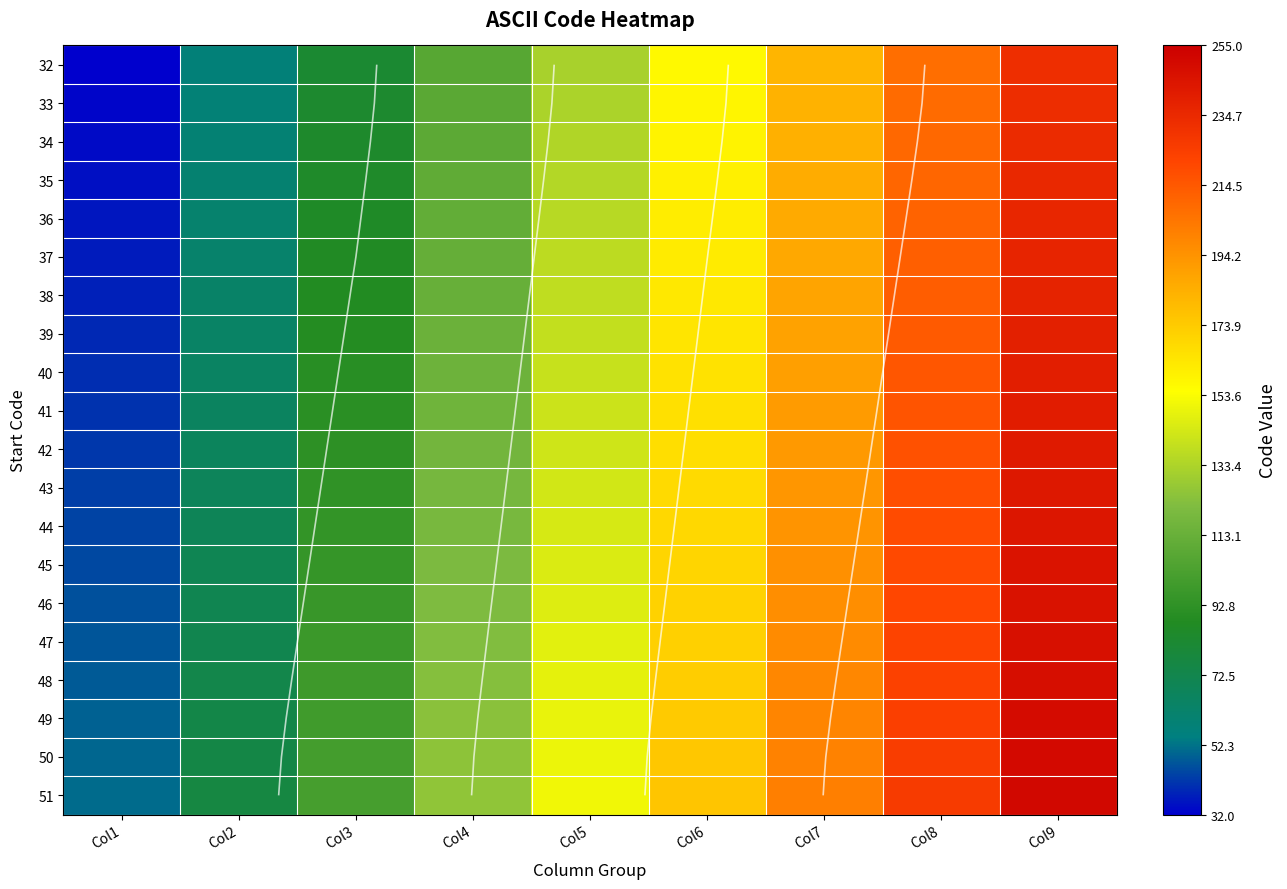

What is the maximum value shown in the chart?

251